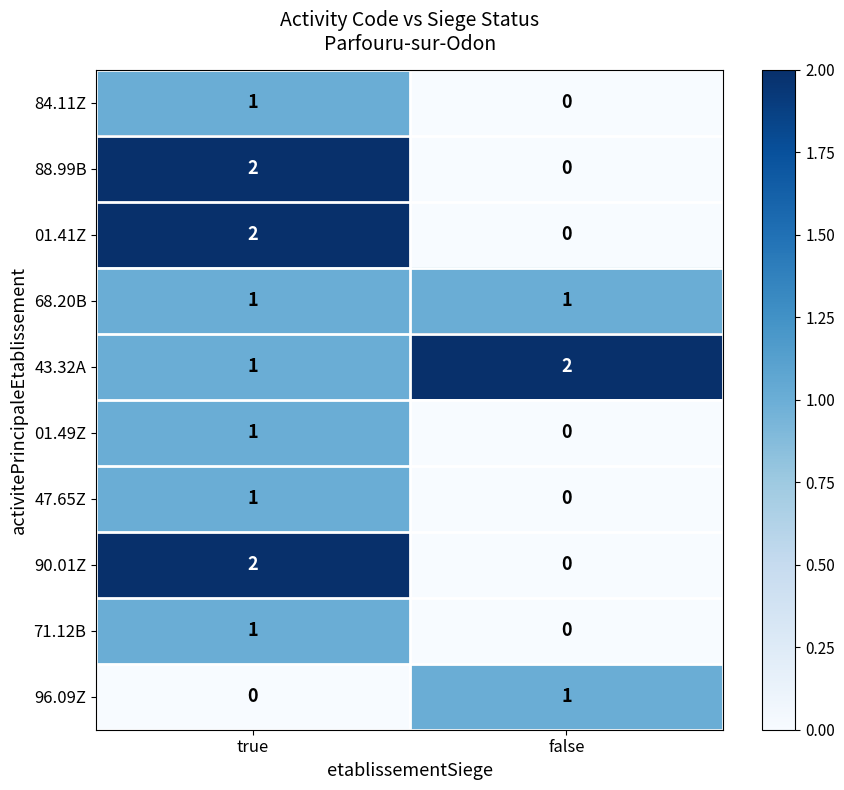

Where is 47.65Z nearest to the value 0?

false